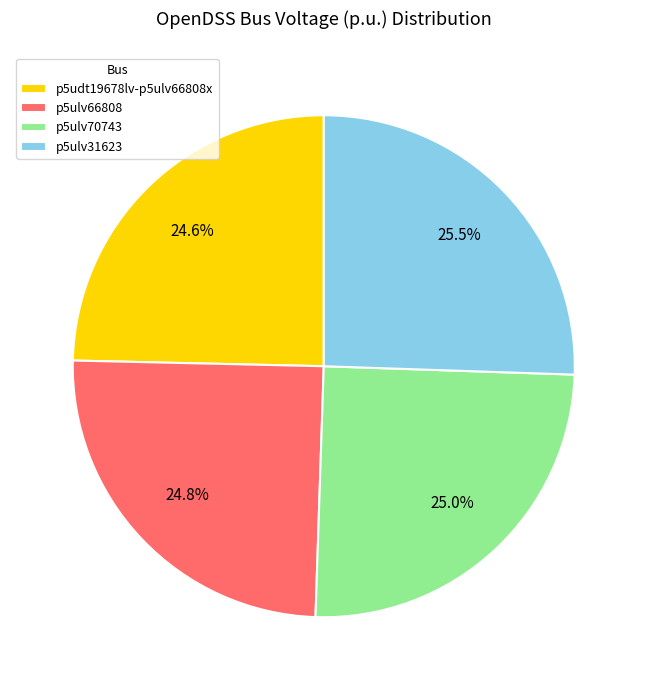

To the nearest percent, what portion does p5ulv66808 represent?

25%